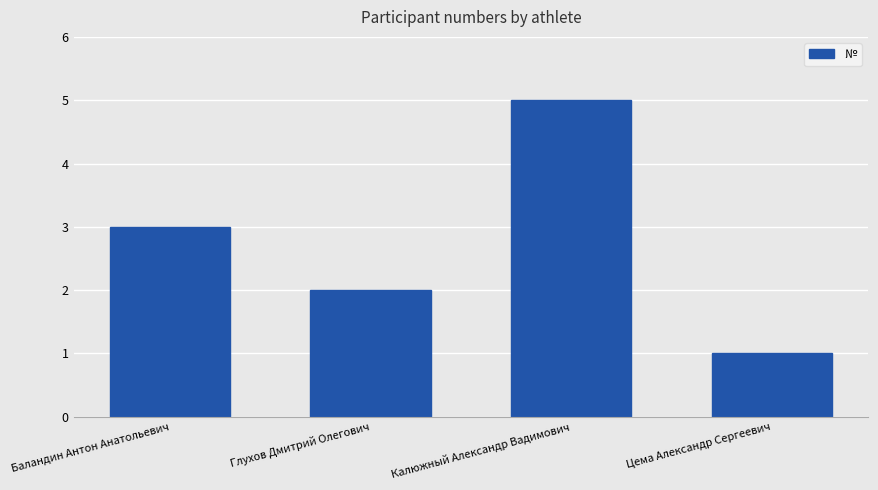

What is the difference between the values at Цема Александр Сергеевич and Калюжный Александр Вадимович?

4